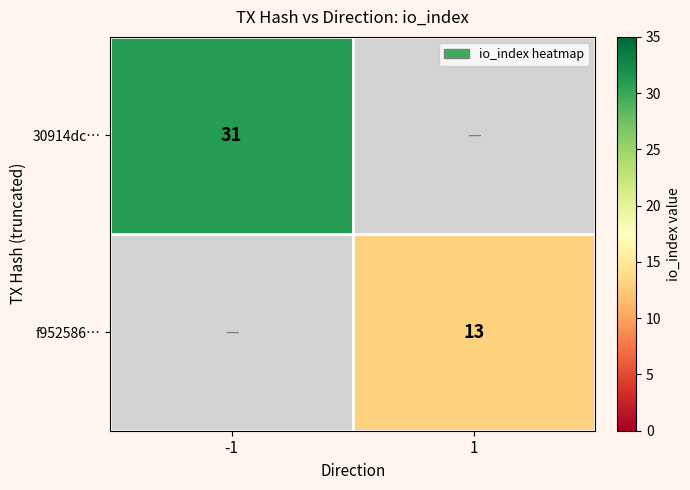

The value of f952586… at 1 is 19. True or false?

False